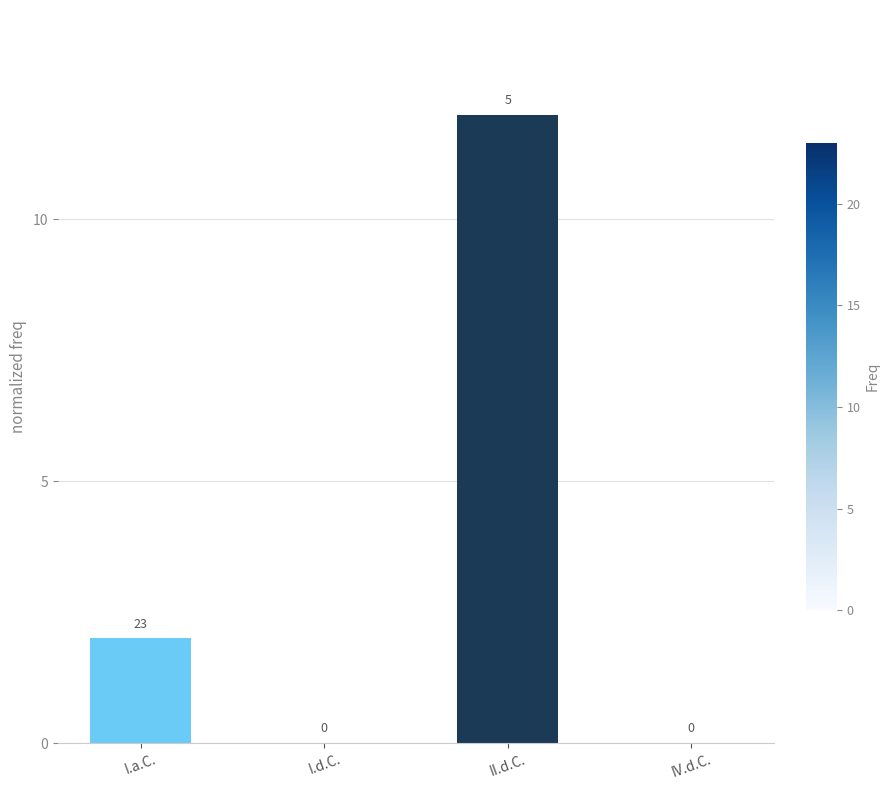

Where is the data nearest to the value 6?

I.a.C.